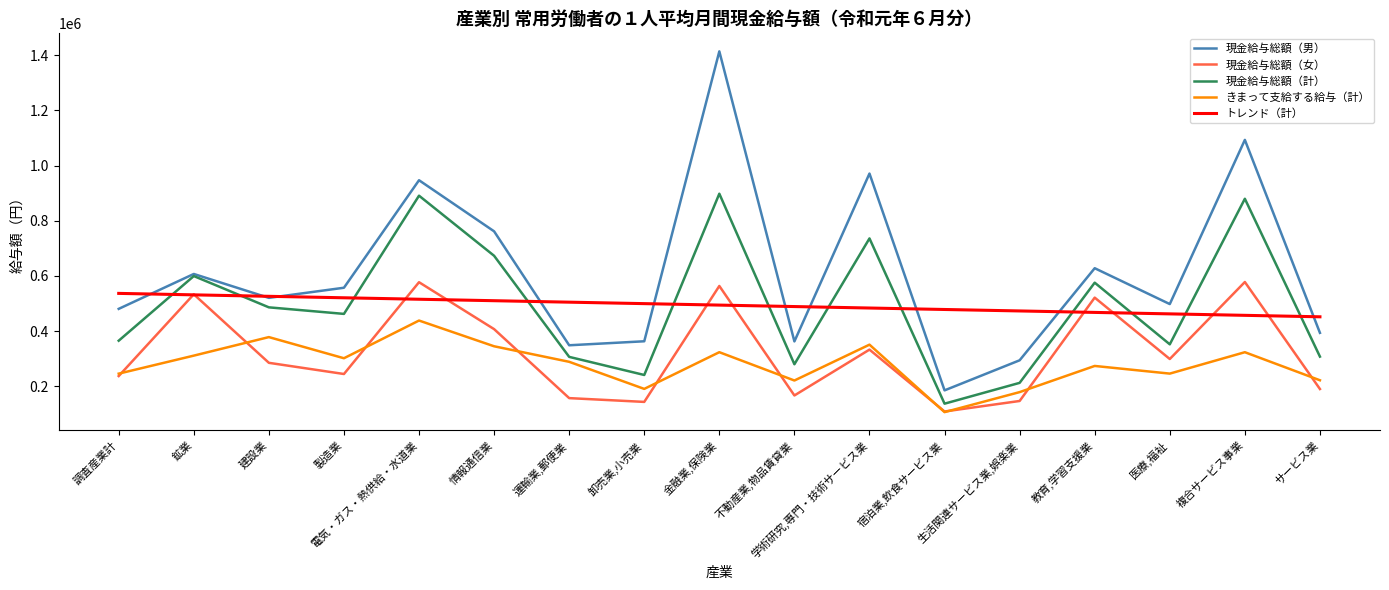

Read the 現金給与総額（女） value at 金融業,保険業.

563416.0